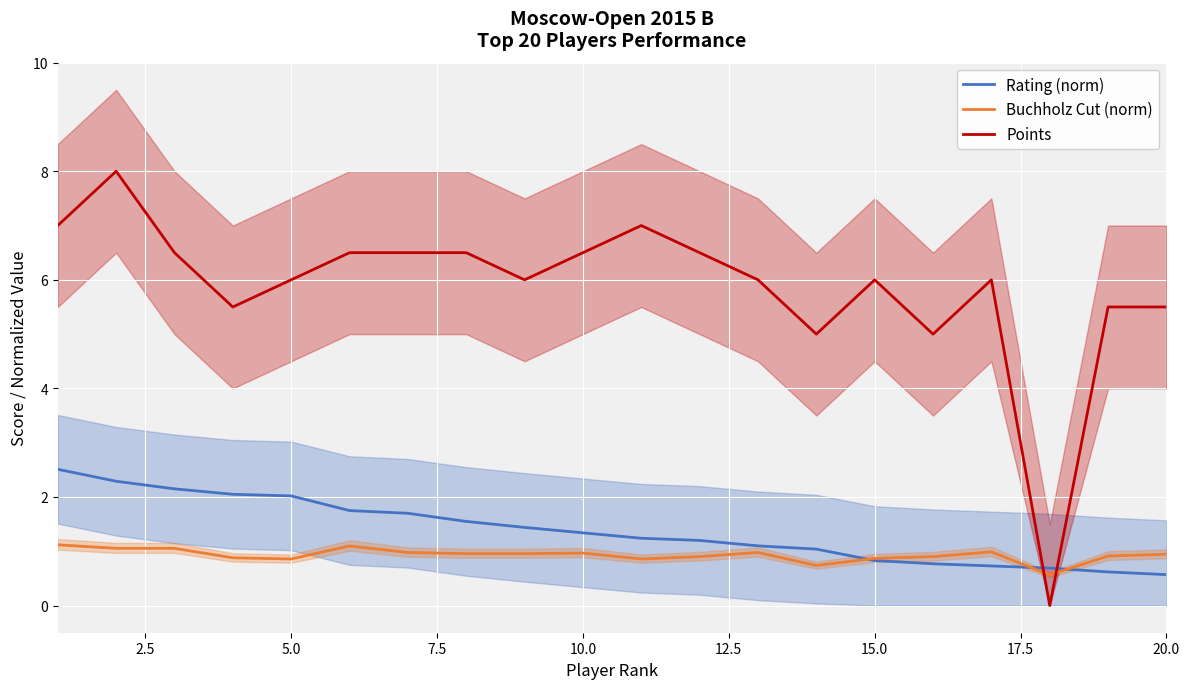

Which series ends up on top after the final intersection of Points and Buchholz Cut (norm)?

Points